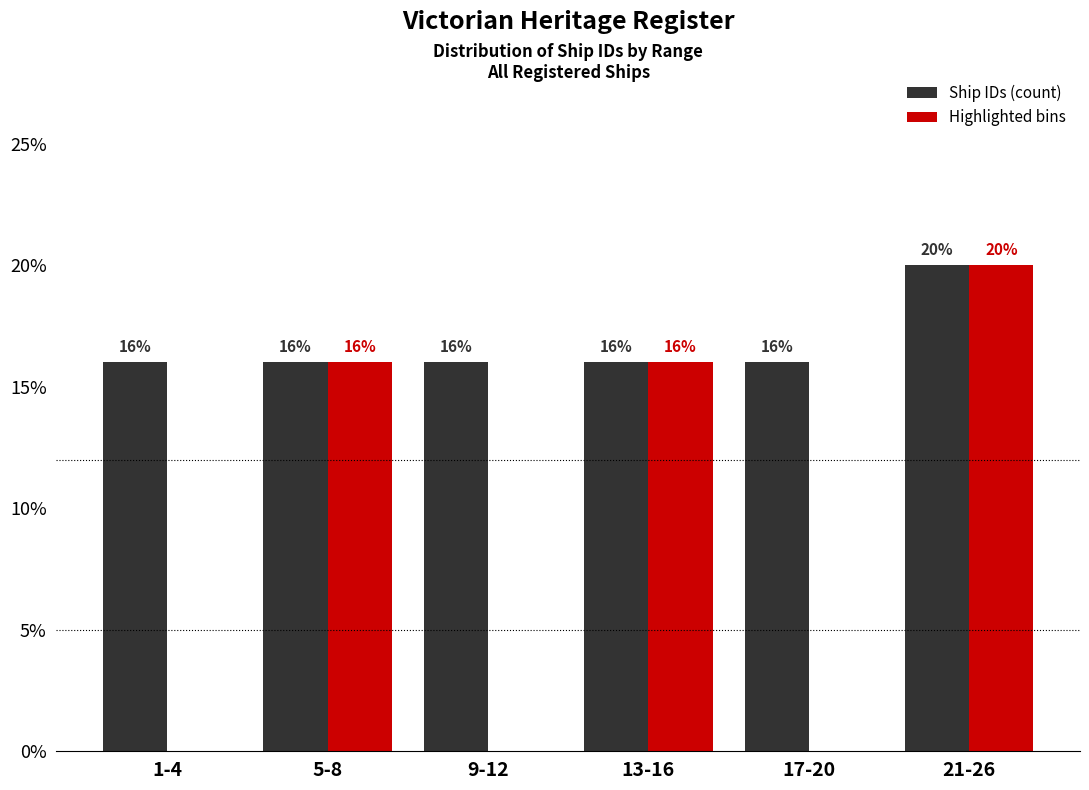

Reading left to right, list all the values displayed in this chart.

Ship IDs (count): 1-4=16	5-8=16	9-12=16	13-16=16	17-20=16	21-26=20
Highlighted bins: 1-4=0	5-8=16	9-12=0	13-16=16	17-20=0	21-26=20